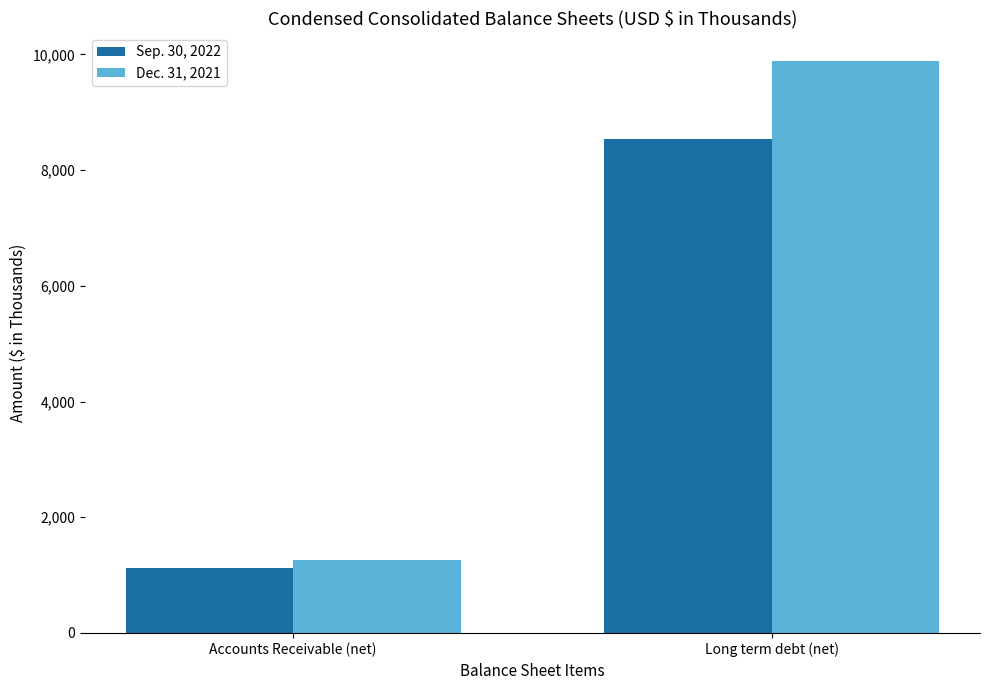

Which series has the largest total across all categories?

Dec. 31, 2021